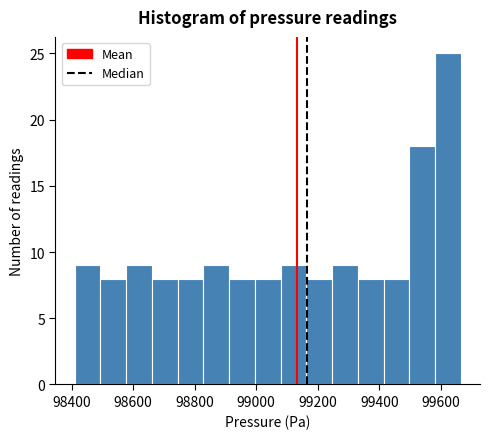

Reading left to right, transcribe this chart: for each bar, give the range it covers on the x-axis and its height. Neither the bar edges nor the heights are printed on the chart, so give them approximately, as read against the axes.

98420 to 98500: 9
98500 to 98580: 8
98580 to 98660: 9
98660 to 98740: 8
98740 to 98820: 8
98820 to 98920: 9
98920 to 99000: 8
99000 to 99080: 8
99080 to 99160: 9
99160 to 99240: 8
99240 to 99340: 9
99340 to 99420: 8
99420 to 99500: 8
99500 to 99580: 18
99580 to 99660: 25